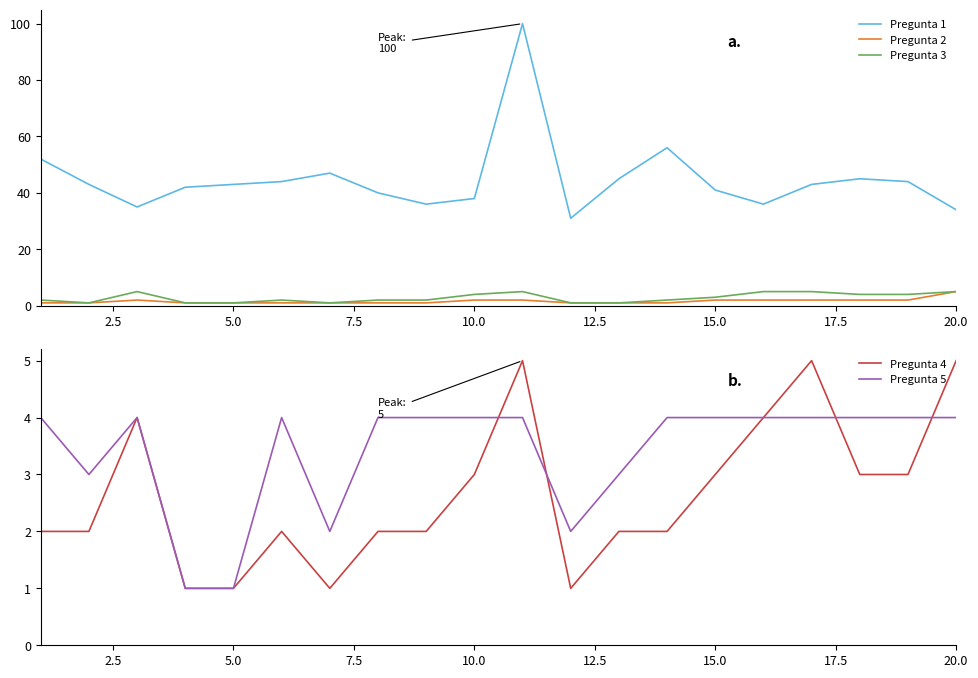

Which series ends up on top after the final intersection of Pregunta 2 and Pregunta 5?

Pregunta 2